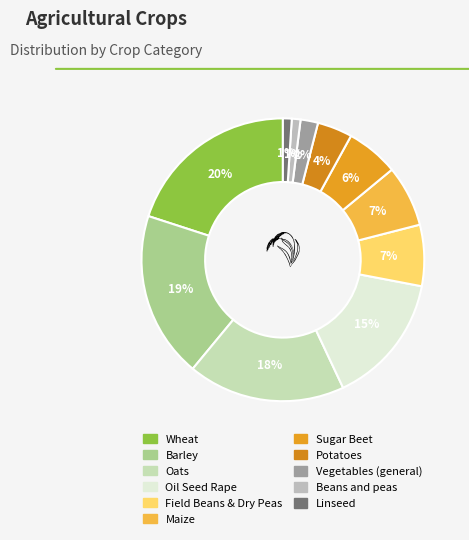

What is the largest slice in the pie chart?

Wheat